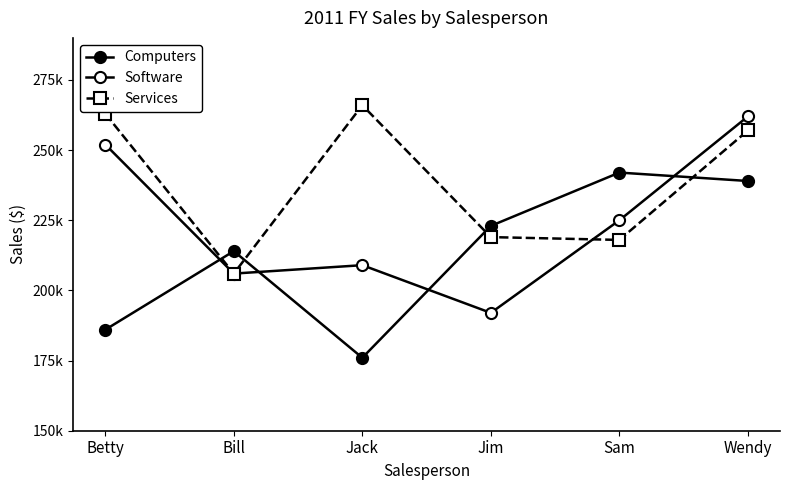

Is this an area chart (filled region under the line)?

No